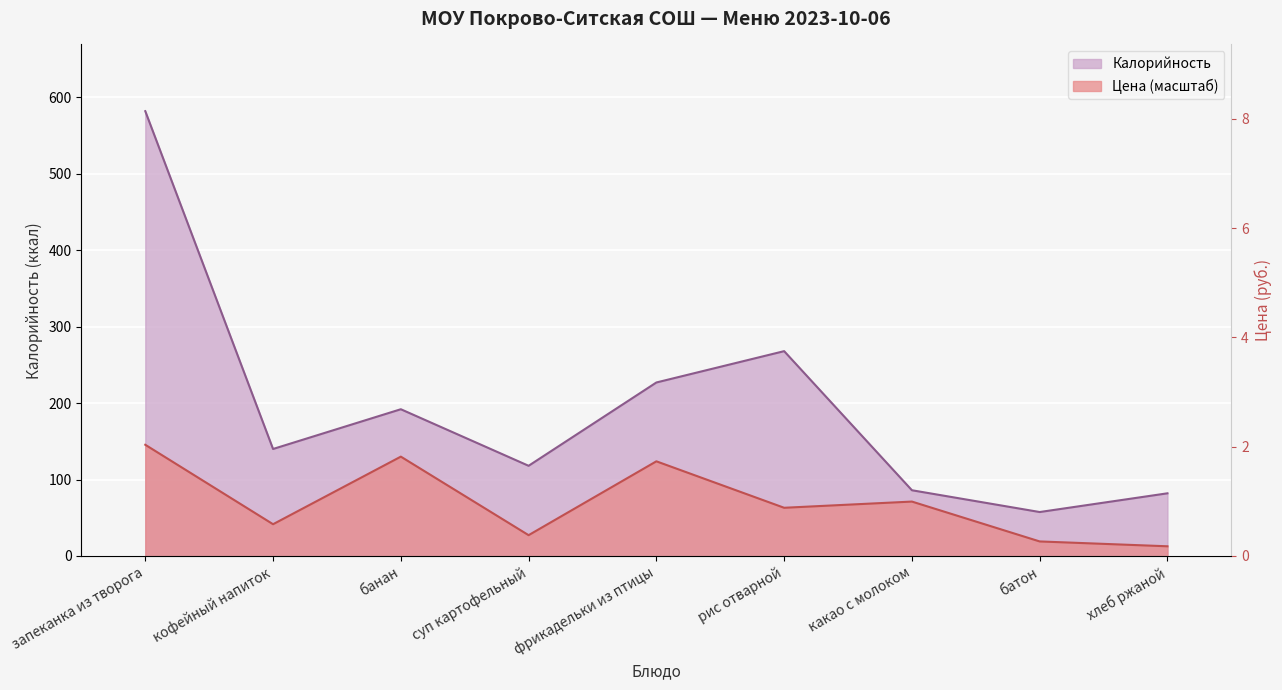

Between какао с молоком and кофейный напиток, which is larger?

кофейный напиток